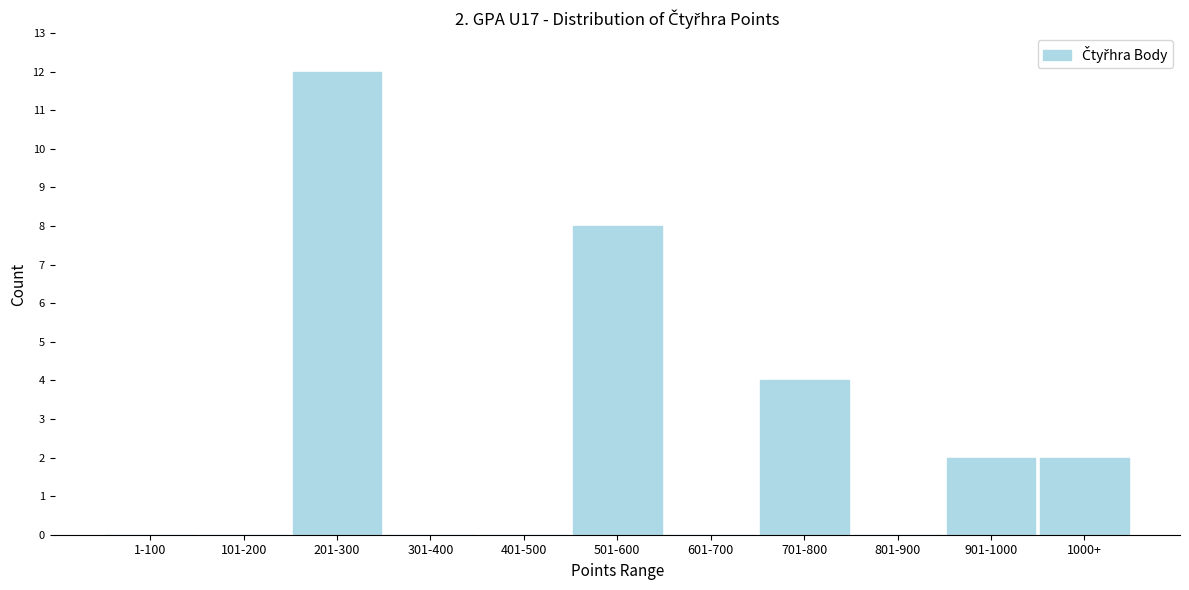

Reading left to right, list all the values displayed in this chart.

1-100=0	101-200=0	201-300=12	301-400=0	401-500=0	501-600=8	601-700=0	701-800=4	801-900=0	901-1000=2	1000+=2